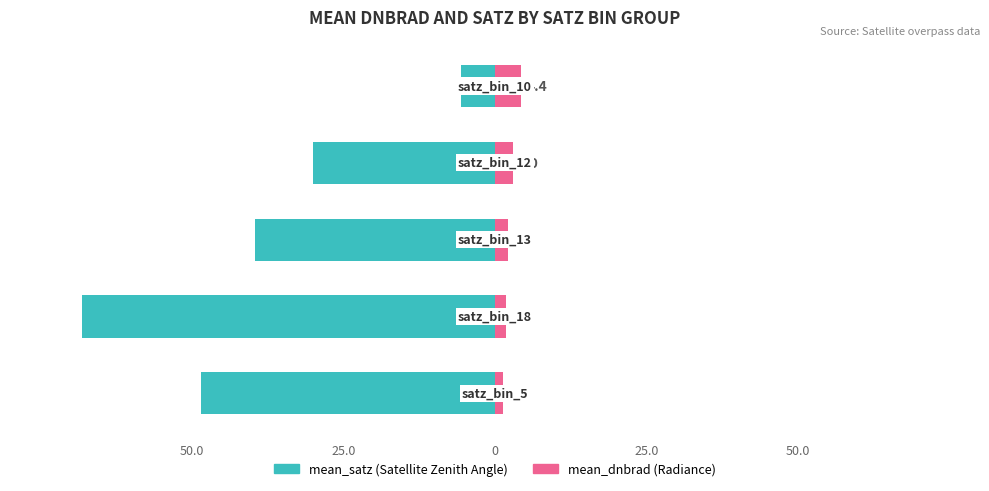

Reading left to right, list all the values displayed in this chart.

mean_satz: -48.5	-68.1	-39.6	-30.1	-5.5
mean_dnbrad: 1.4	1.8	2.2	3.0	4.4